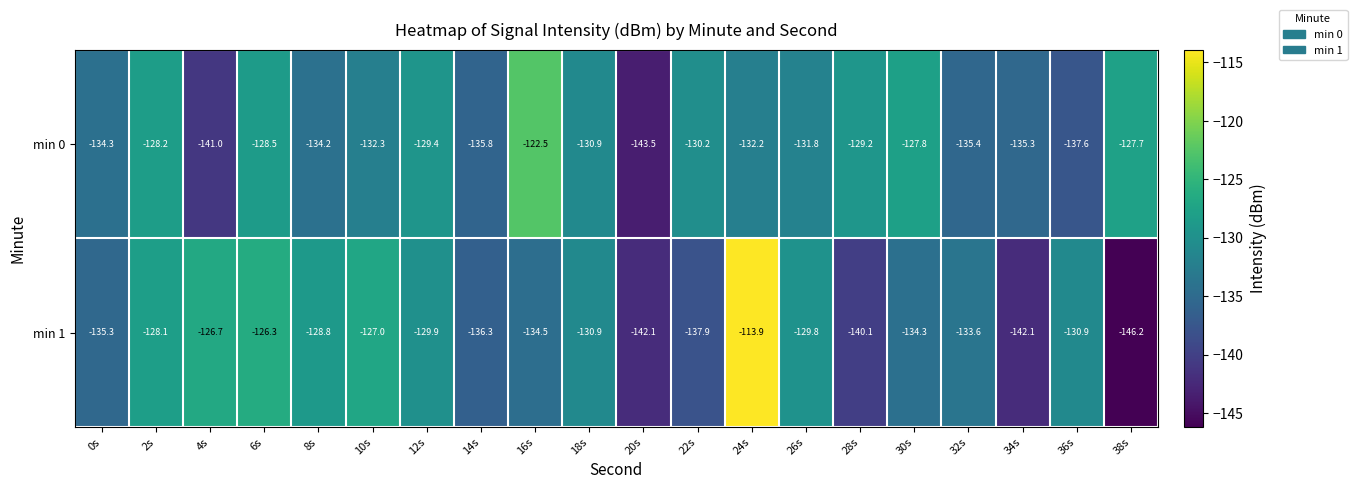

Rank the series at 30s from highest to lowest value.

min 0, min 1